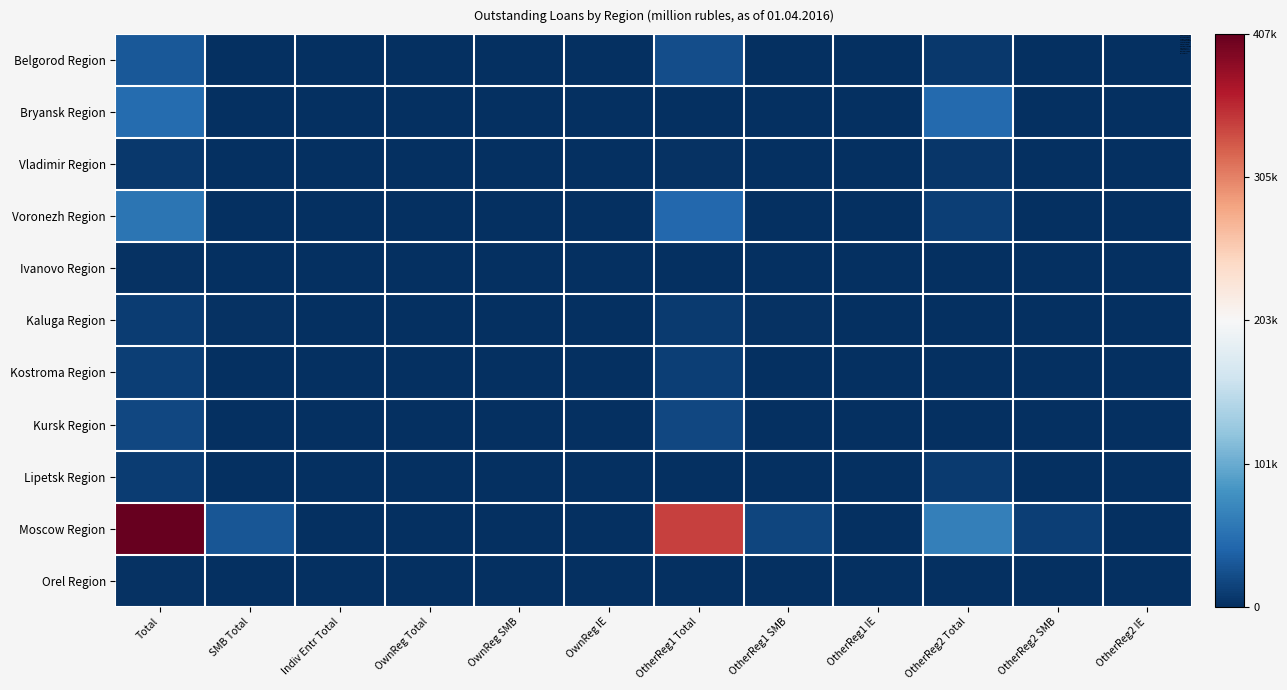

What is the total value across all series at OtherReg1 IE?

580